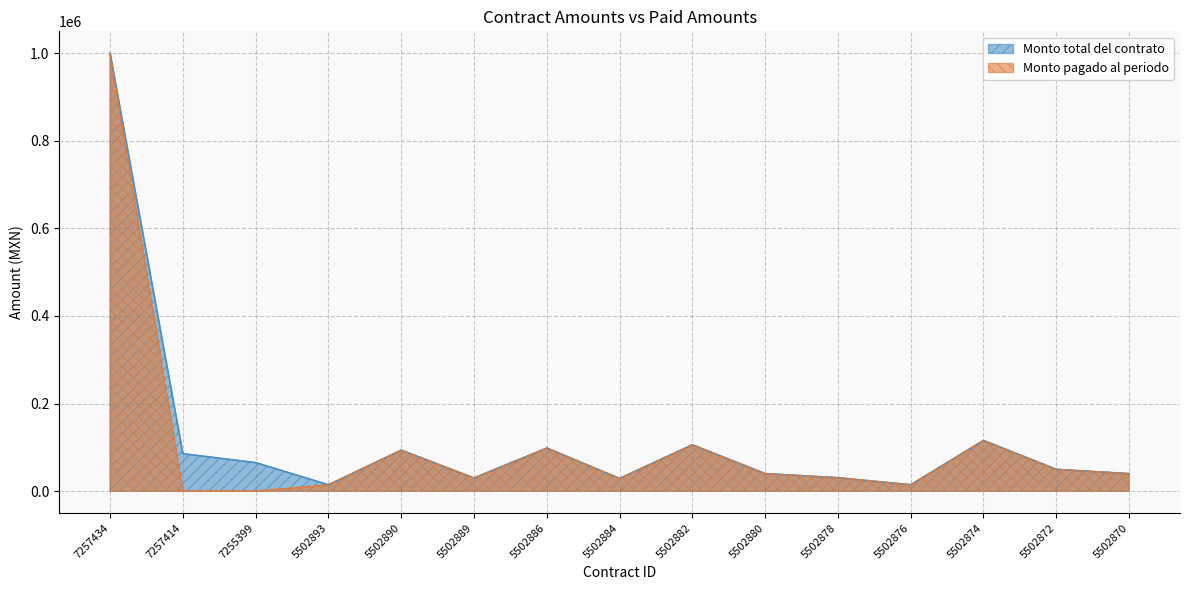

Reading right to left, transcribe all the data shown in this chart.

Monto total del contrato: 5502870=39960.0	5502872=49764.0	5502874=115679.9	5502876=14476.8	5502878=30548.0	5502880=40000.0	5502882=105792.0	5502884=29000.0	5502886=98368.0	5502889=29974.2	5502890=93571.6	5502893=14476.8	7255399=65172.2	7257414=85540.2	7257434=1000000.0
Monto pagado al periodo: 5502870=39960.0	5502872=49764.0	5502874=115679.9	5502876=14476.8	5502878=30548.0	5502880=40000.0	5502882=105792.0	5502884=29000.0	5502886=98368.0	5502889=29974.2	5502890=93571.6	5502893=14476.8	7255399=0.0	7257414=0.0	7257434=1000000.0